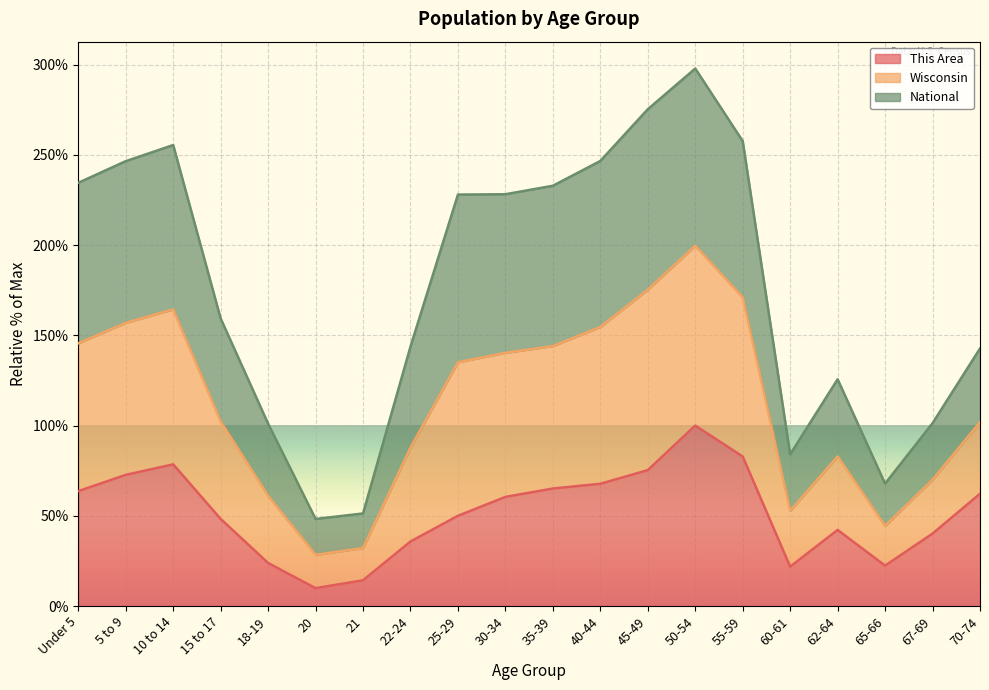

List the labels in order of This Area value, largest first.

50-54, 55-59, 10 to 14, 45-49, 5 to 9, 40-44, 35-39, Under 5, 70-74, 30-34, 25-29, 15 to 17, 62-64, 67-69, 22-24, 18-19, 65-66, 60-61, 21, 20